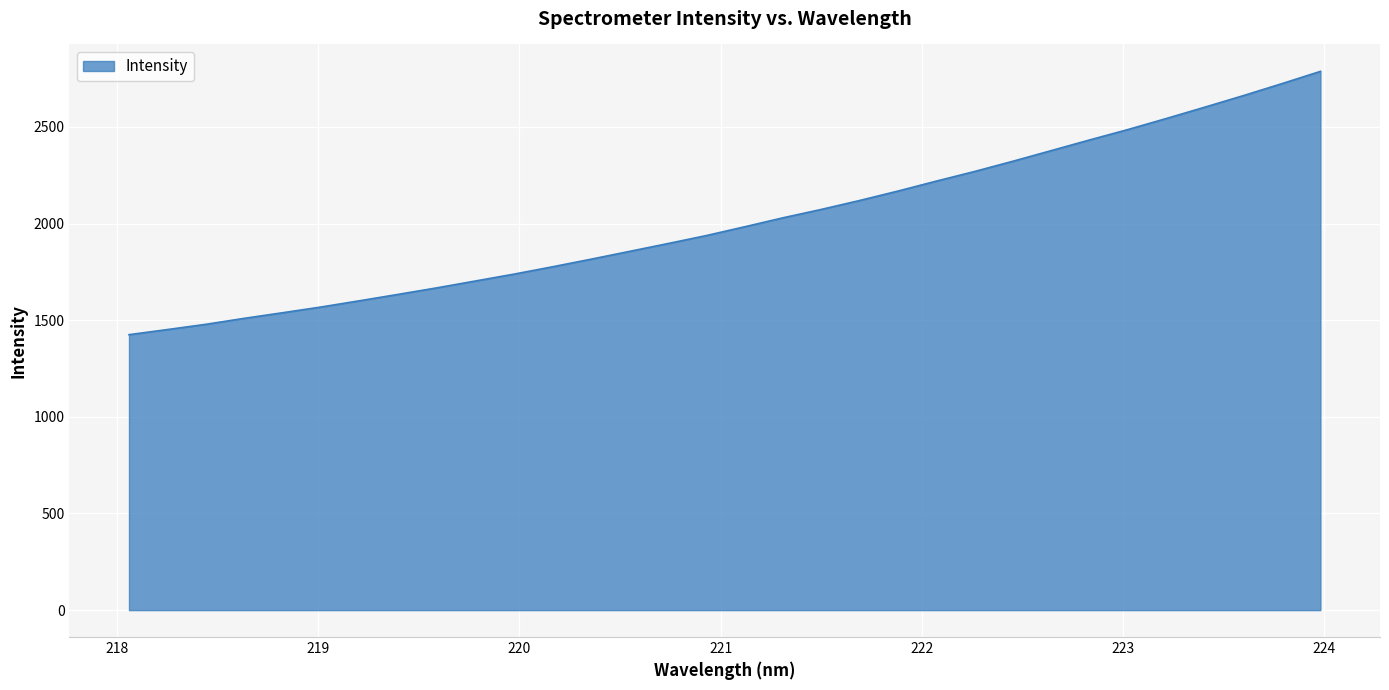

How many values exceed 1982?

16